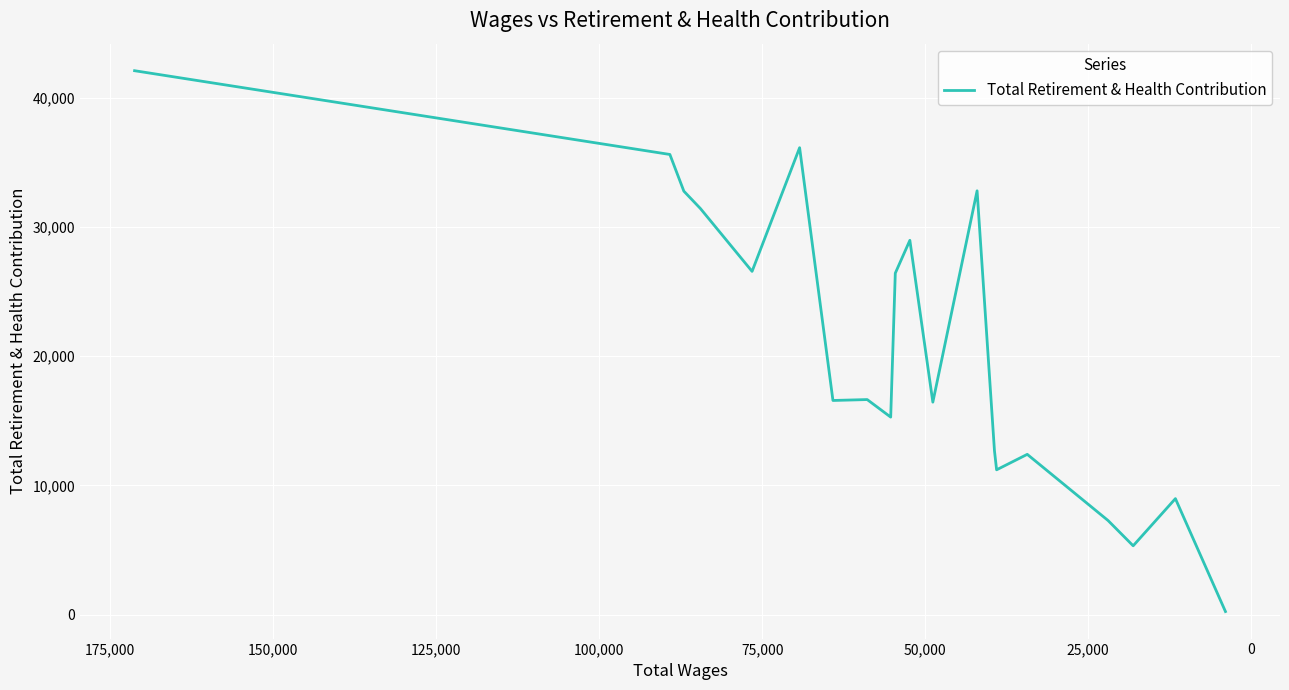

The value at 100,000 is 11139. True or false?

False